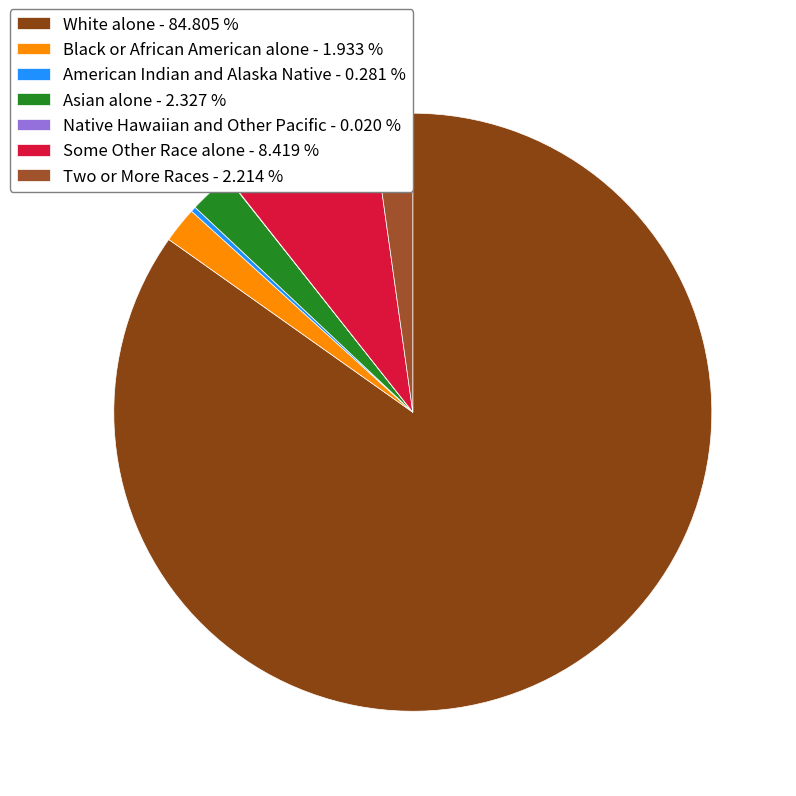

To the nearest percent, what is the difference between the White alone and Some Other Race alone slice percentages?

76%